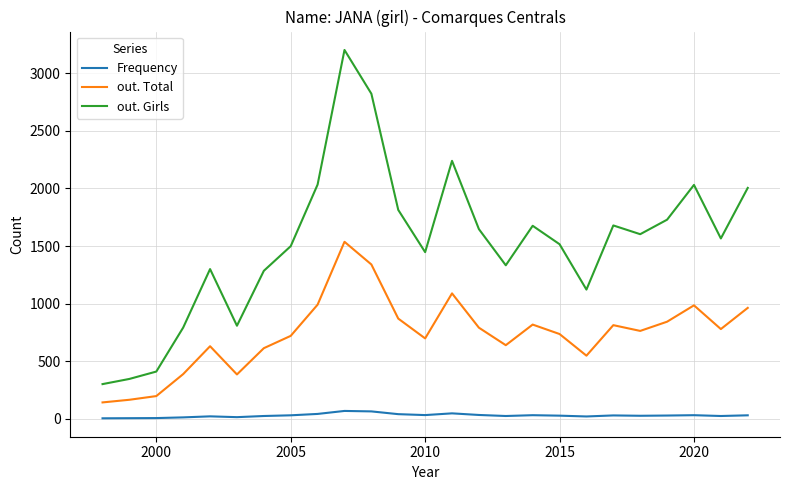

True or false: out. Total and Frequency cross at least once.

False